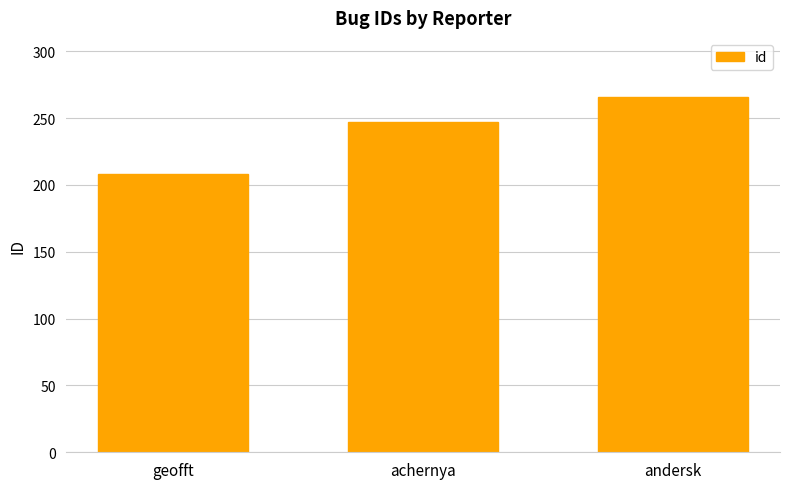

What is the approximate value at geofft, to the nearest 10?

210